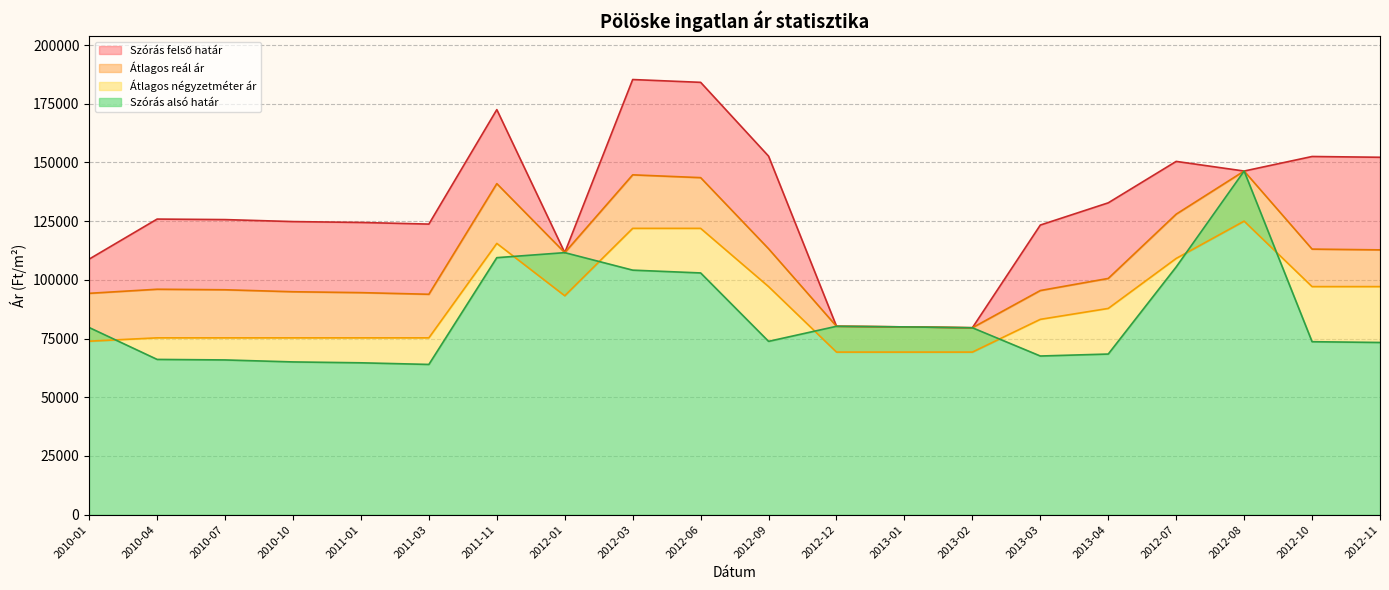

How many lines are shown in the chart?

4